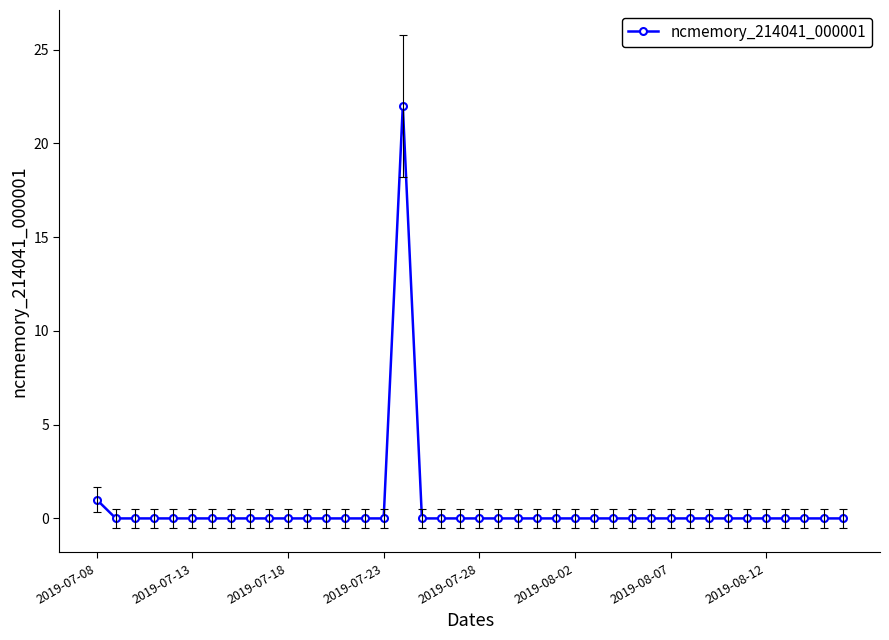

Does the chart have visible grid lines?

No